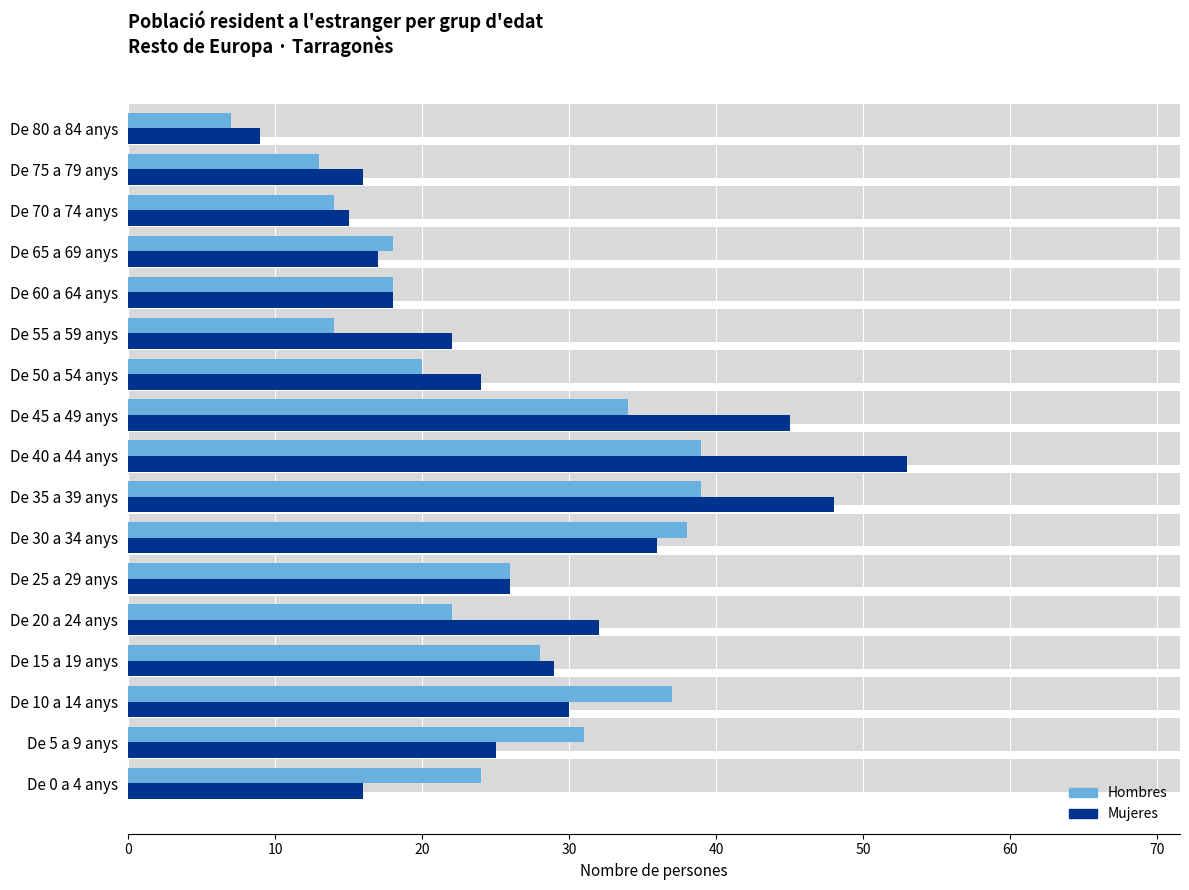

Rank the series by their maximum value, from highest to lowest.

Mujeres, Hombres